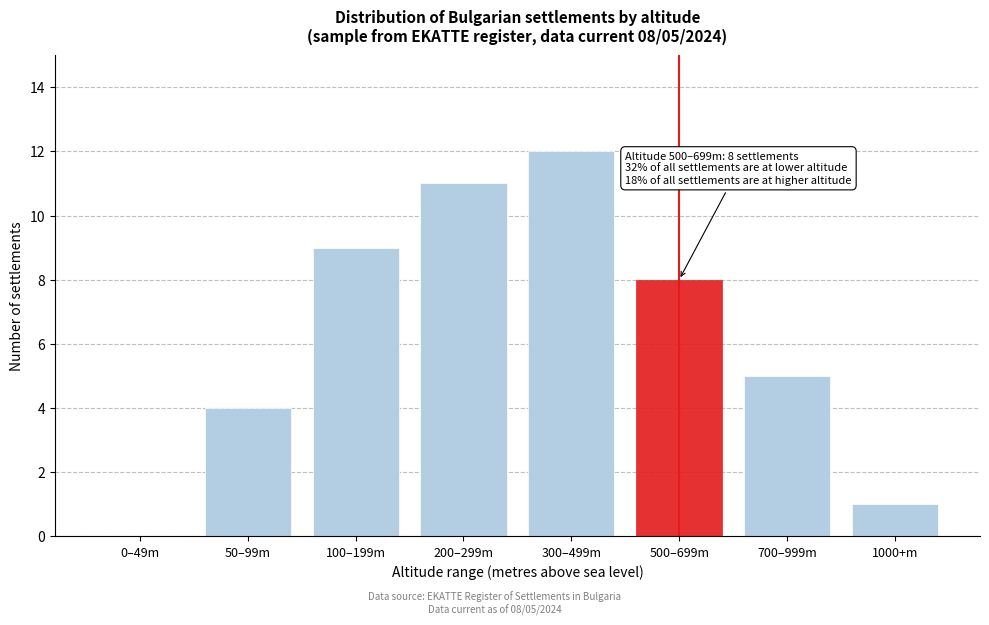

Reading left to right, transcribe all the data shown in this chart.

0–49m=0	50–99m=4	100–199m=9	200–299m=11	300–499m=12	500–699m=8	700–999m=5	1000+m=1